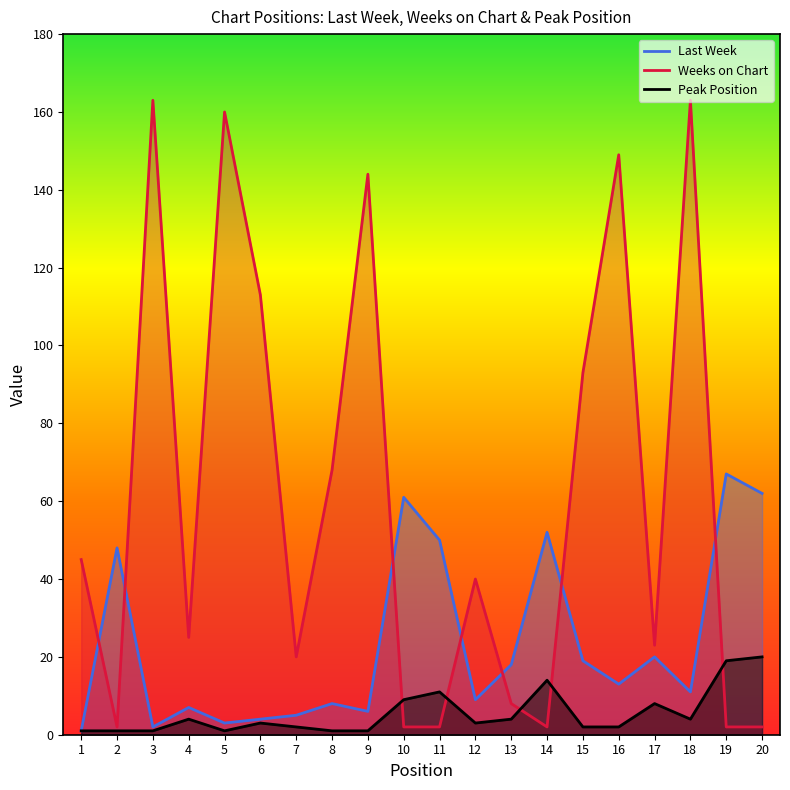

Reading left to right, list all the values displayed in this chart.

Last Week: 1=1	2=48	3=2	4=7	5=3	6=4	7=5	8=8	9=6	10=61	11=50	12=9	13=18	14=52	15=19	16=13	17=20	18=11	19=67	20=62
Weeks on Chart: 1=45	2=2	3=163	4=25	5=160	6=113	7=20	8=68	9=144	10=2	11=2	12=40	13=8	14=2	15=93	16=149	17=23	18=163	19=2	20=2
Peak Position: 1=1	2=1	3=1	4=4	5=1	6=3	7=2	8=1	9=1	10=9	11=11	12=3	13=4	14=14	15=2	16=2	17=8	18=4	19=19	20=20